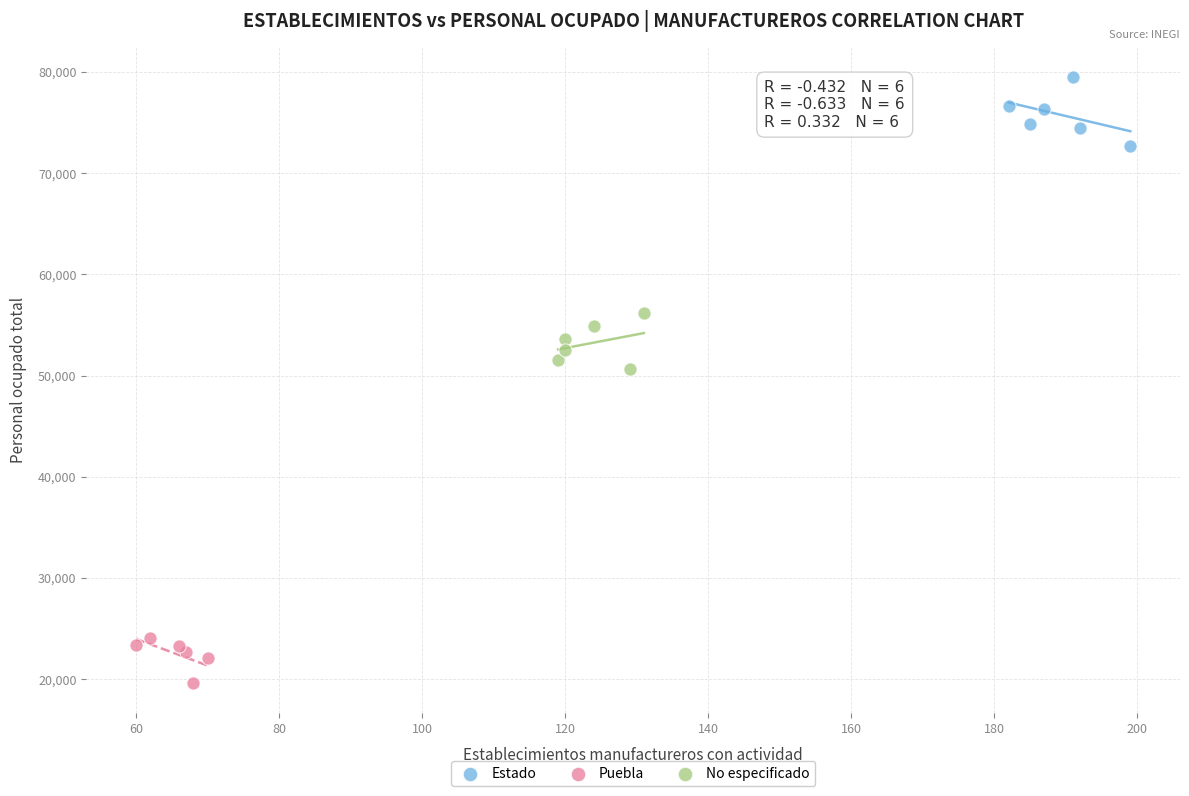

Which series reaches the minimum Y coordinate?

Puebla